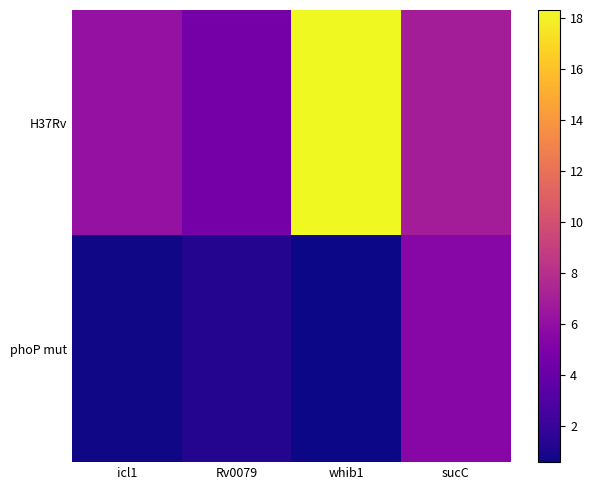

List the series in order of their peak value, lowest first.

phoP mut, H37Rv